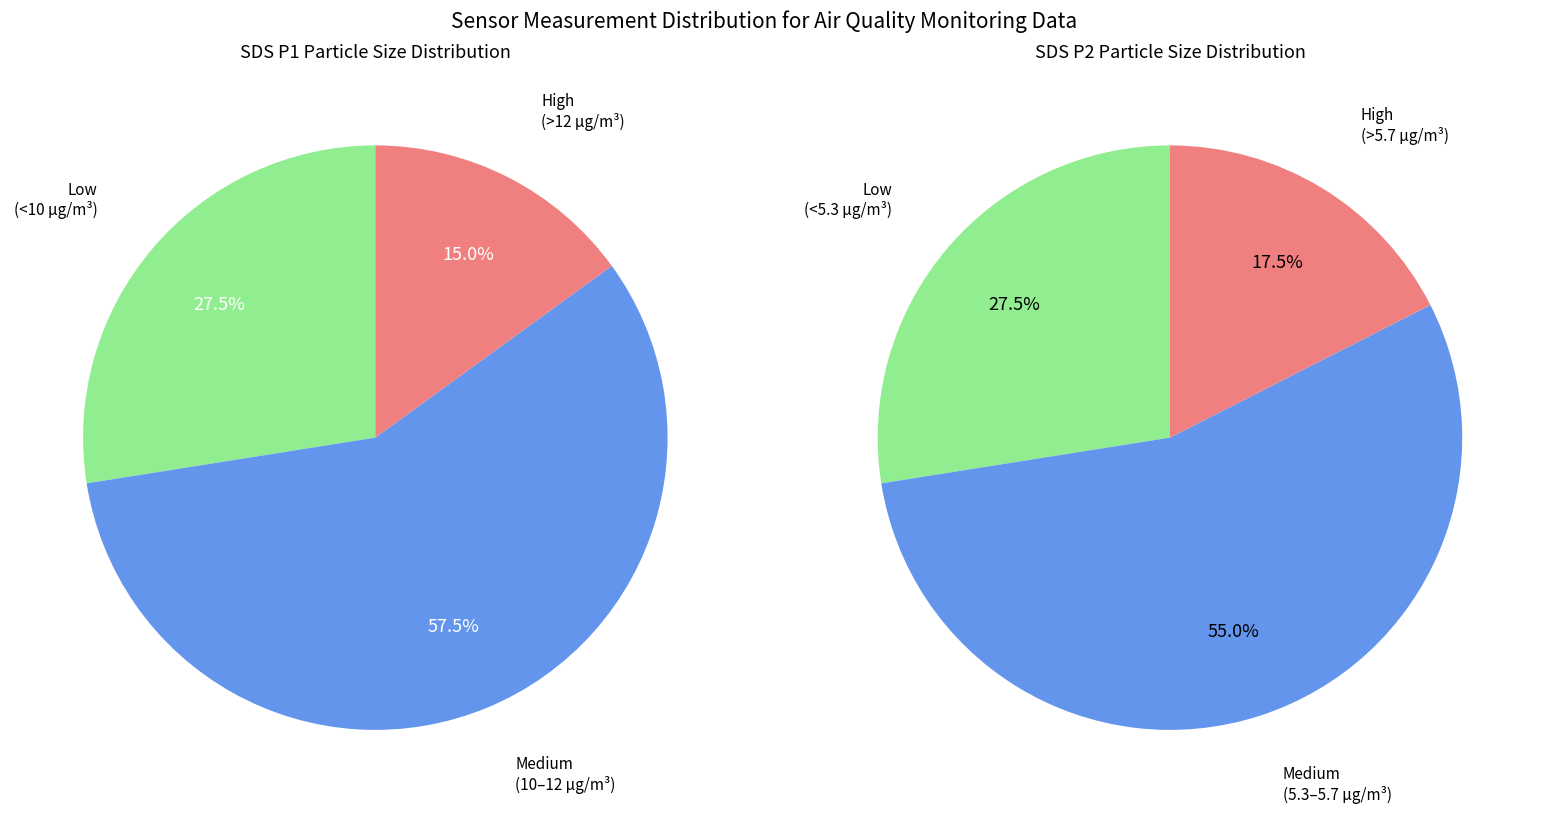

To the nearest percent, what percentage of the pie is 18?

3%